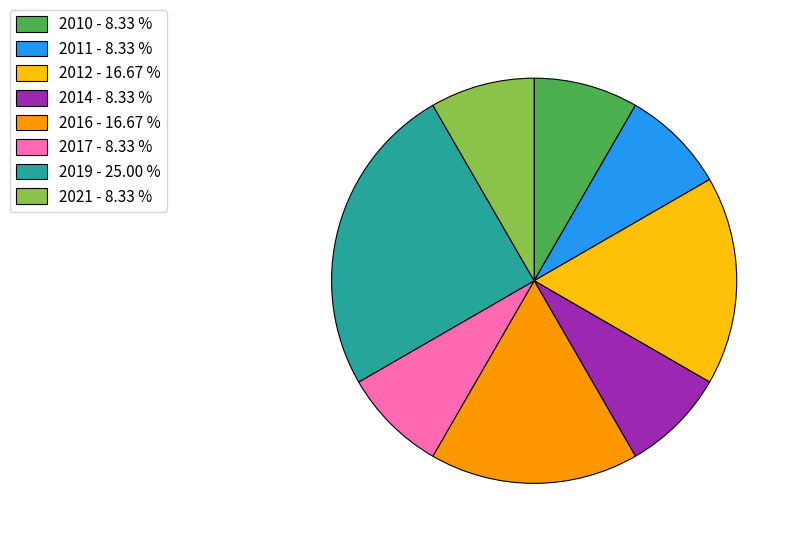

How many slices are in this pie chart?

8